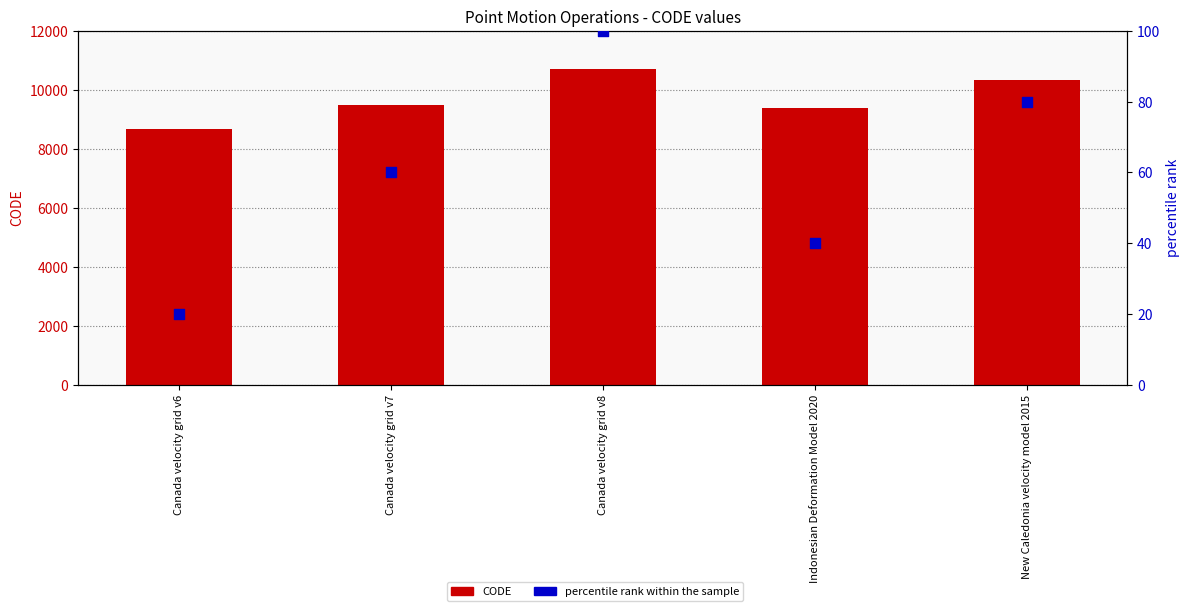

At how many categories does at least one series exceed 3701?

5